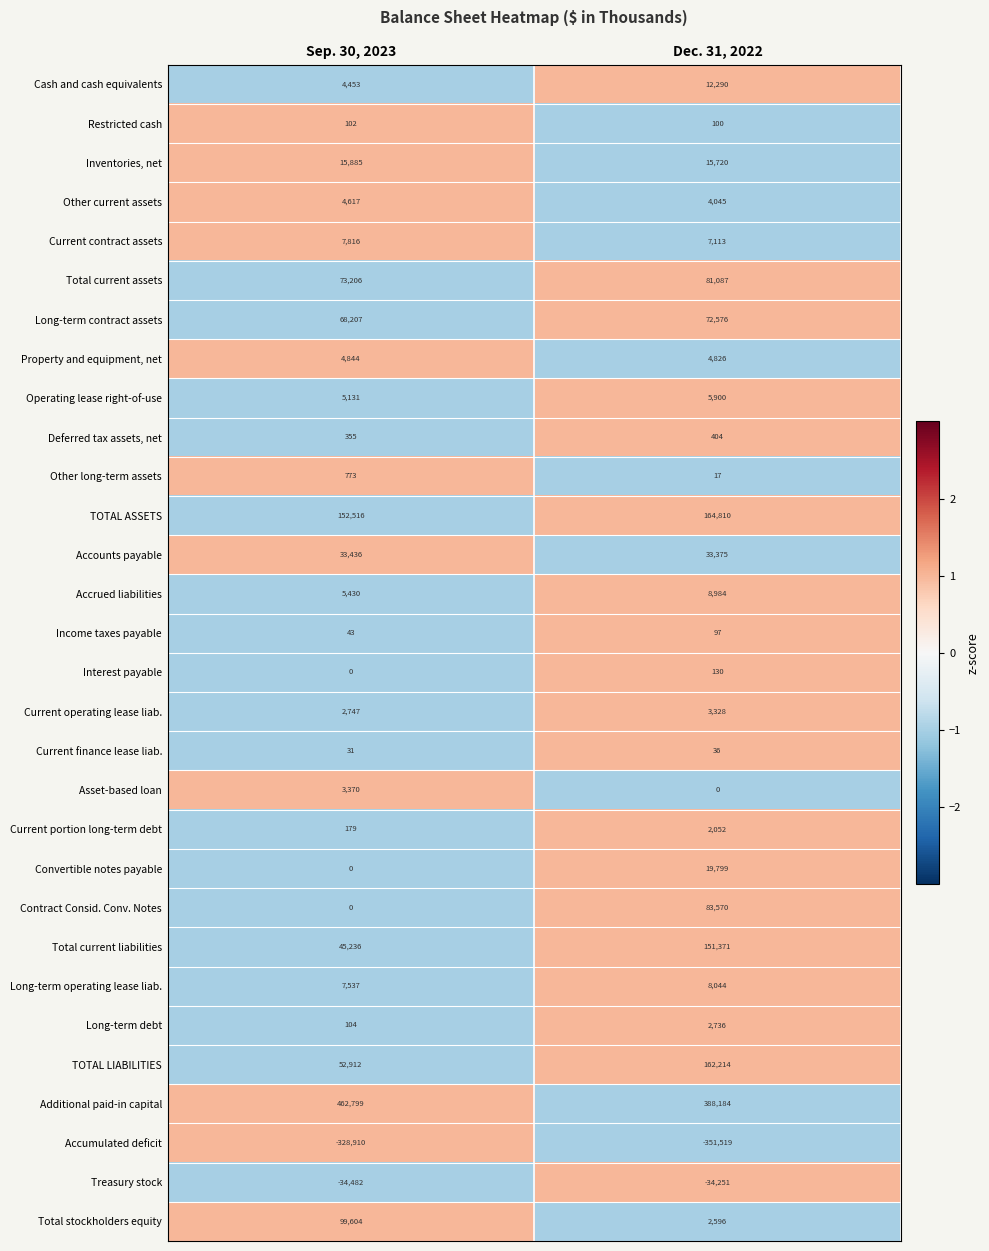

What is the maximum value shown in the chart?

462799